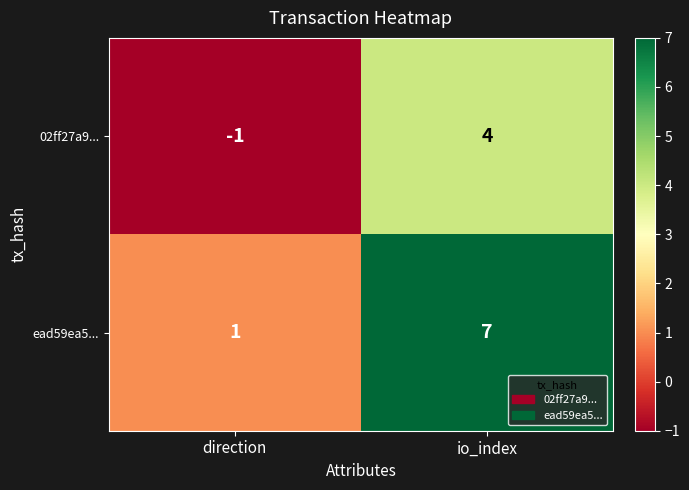

Which series has the largest total across all categories?

ead59ea5...